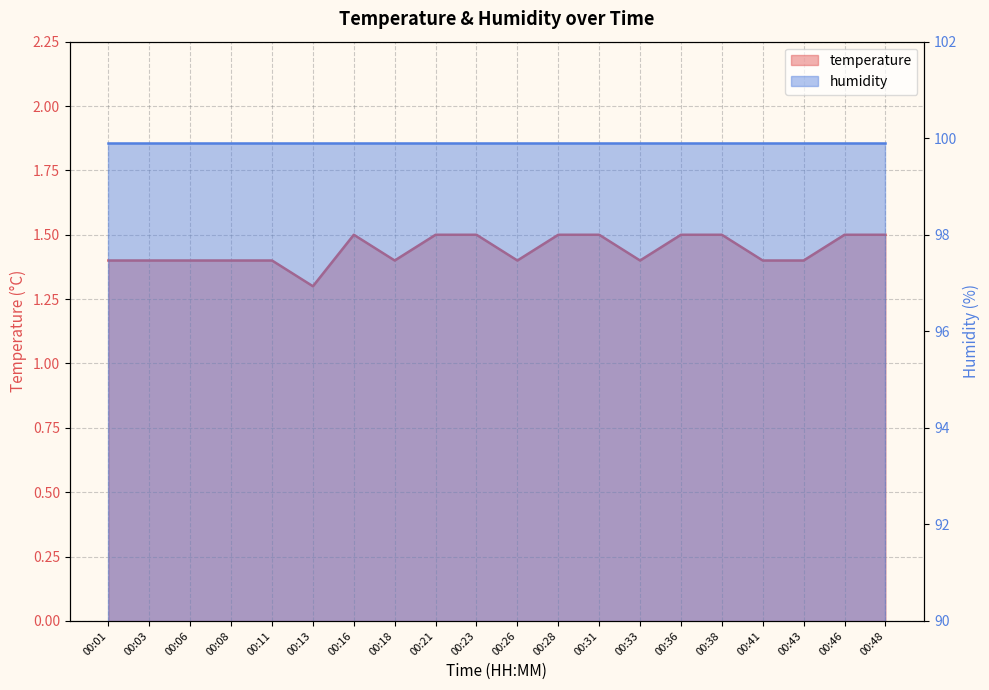

The chart shows a value of 1.5 at 00:28. True or false?

True